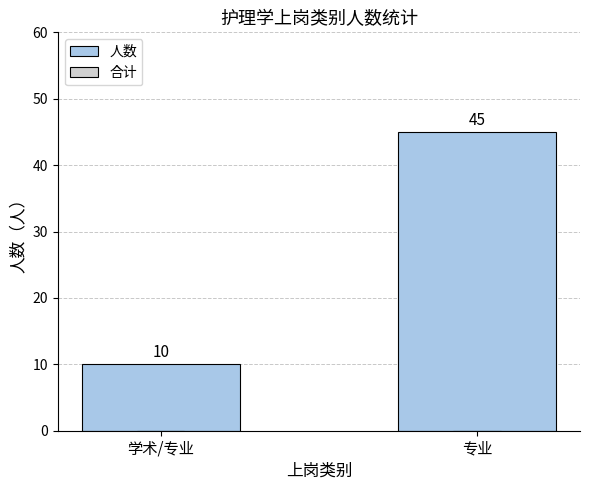

Are the bars horizontal?

No